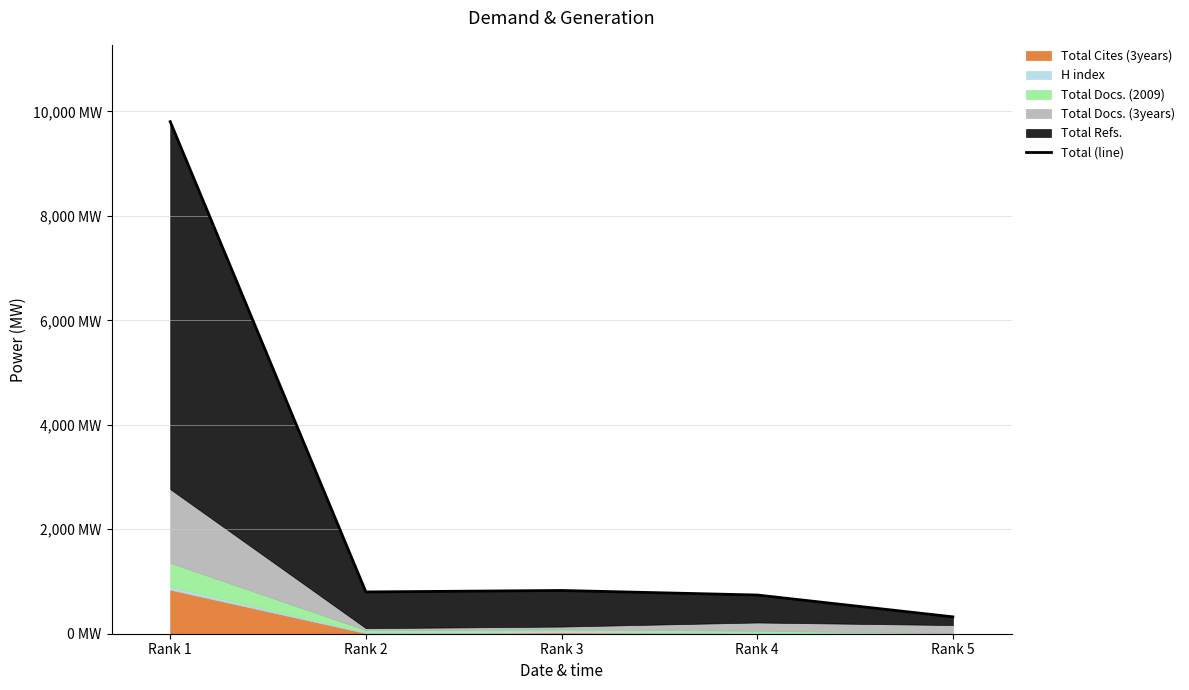

Reading right to left, what are all the values shown in this chart?

323	741	828	800	9804